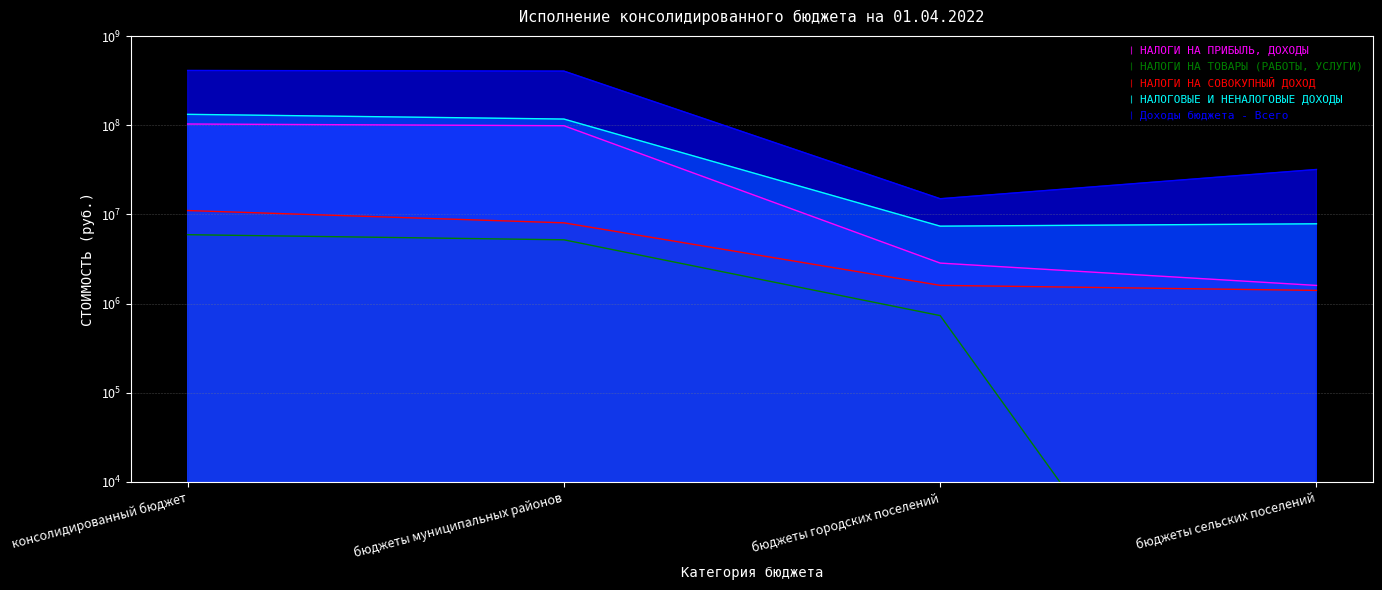

How many data points does each series have?

4